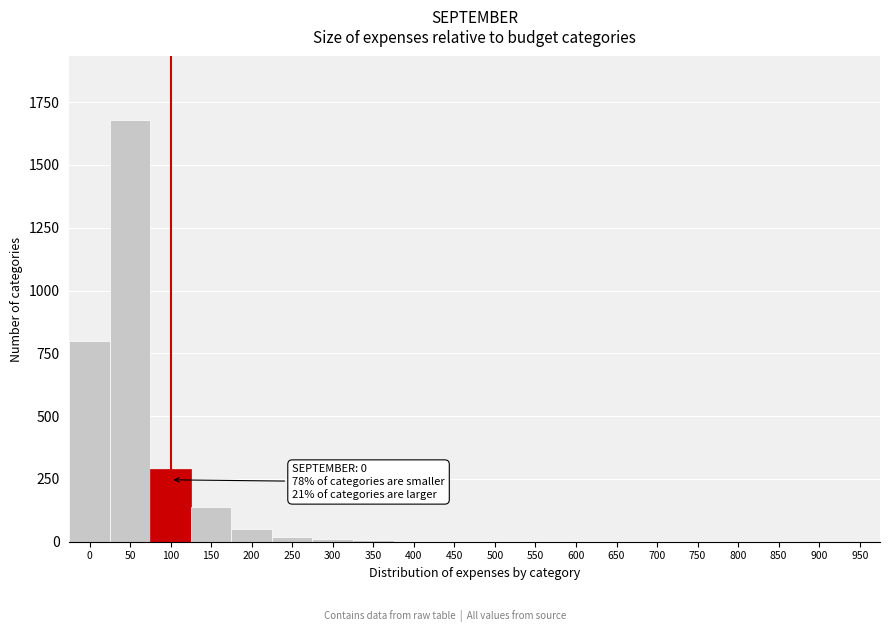

What is the sum of all values?

3015